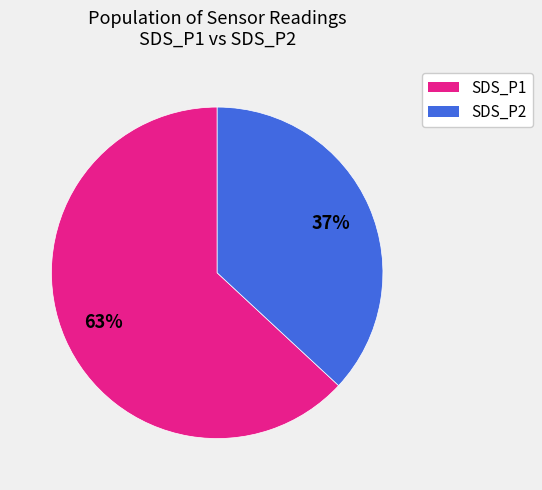

Is there a majority slice in this chart?

Yes